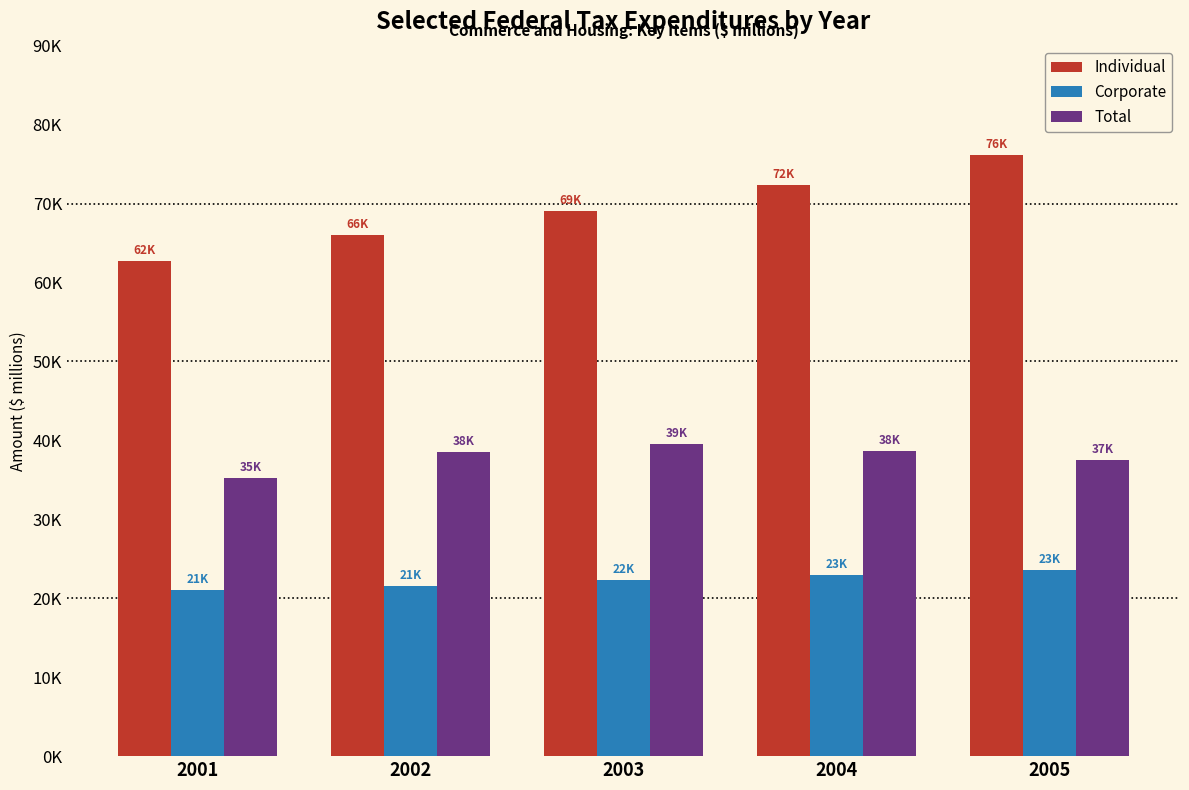

Reading left to right, list all the values displayed in this chart.

Individual: 62700	66000	69100	72400	76100
Corporate: 21000	21600	22300	23000	23600
Total: 35200	38500	39500	38600	37500